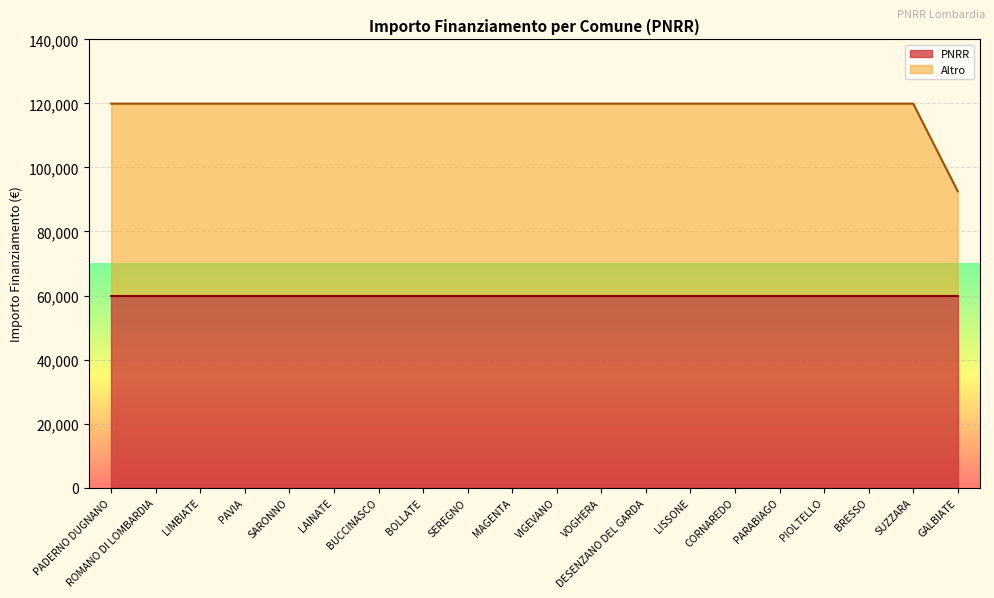

Which category has the highest value across all series?

PADERNO DUGNANO